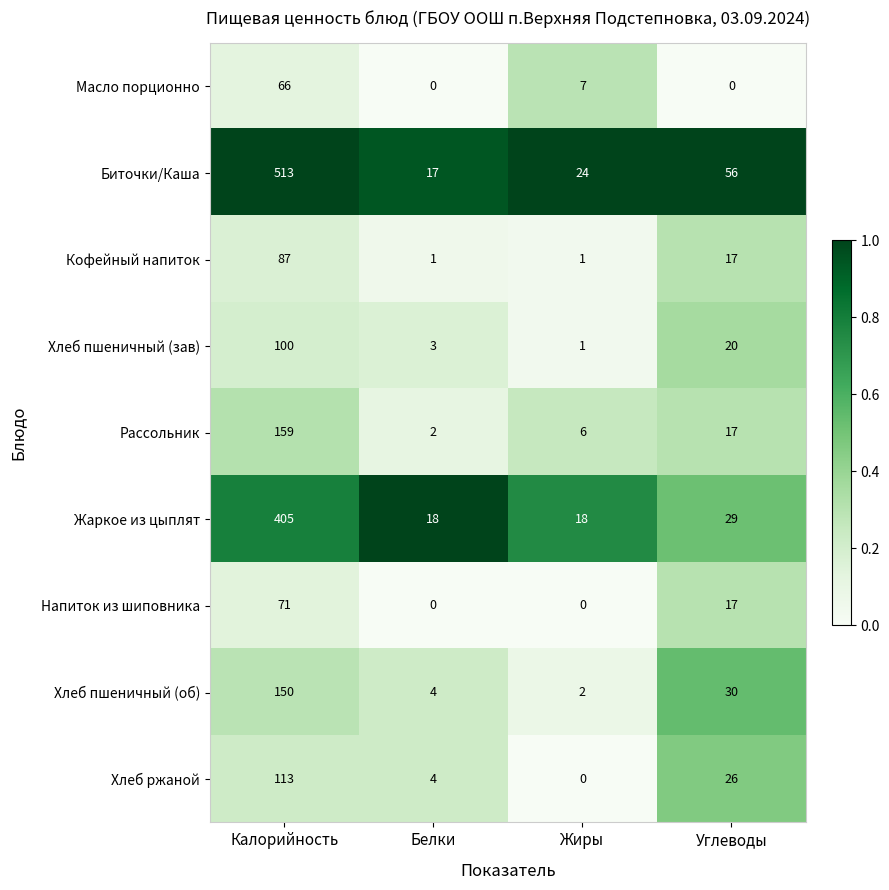

Rank the series by their maximum value, from highest to lowest.

Биточки/Каша, Жаркое из цыплят, Рассольник, Хлеб пшеничный (об), Хлеб ржаной, Хлеб пшеничный (зав), Кофейный напиток, Напиток из шиповника, Масло порционно